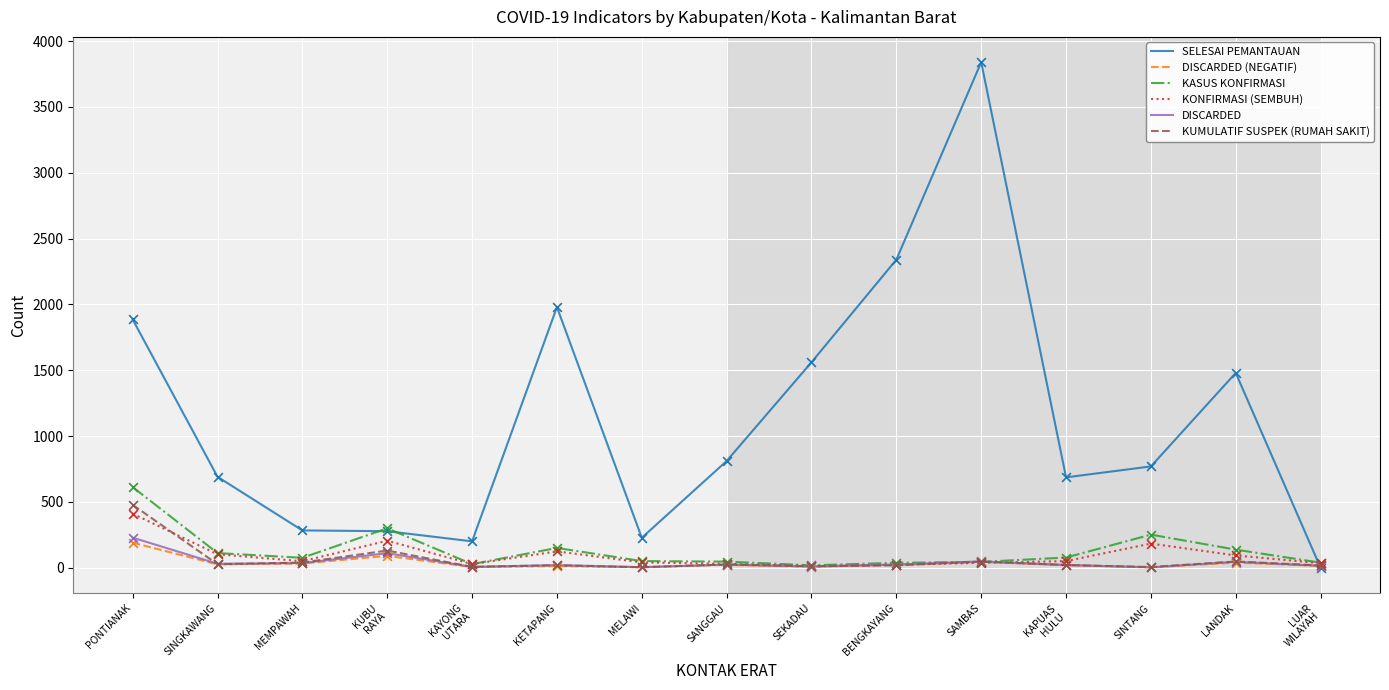

What are all the series names shown in the legend?

SELESAI PEMANTAUAN, DISCARDED (NEGATIF), KASUS KONFIRMASI, KONFIRMASI (SEMBUH), DISCARDED, KUMULATIF SUSPEK (RUMAH SAKIT)